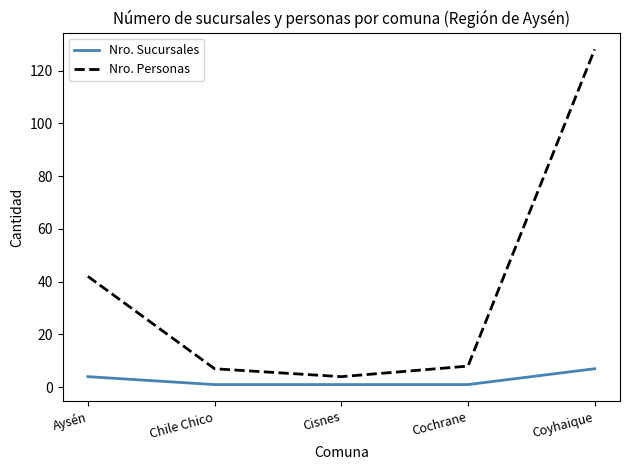

List the series in order of their peak value, lowest first.

Nro. Sucursales, Nro. Personas